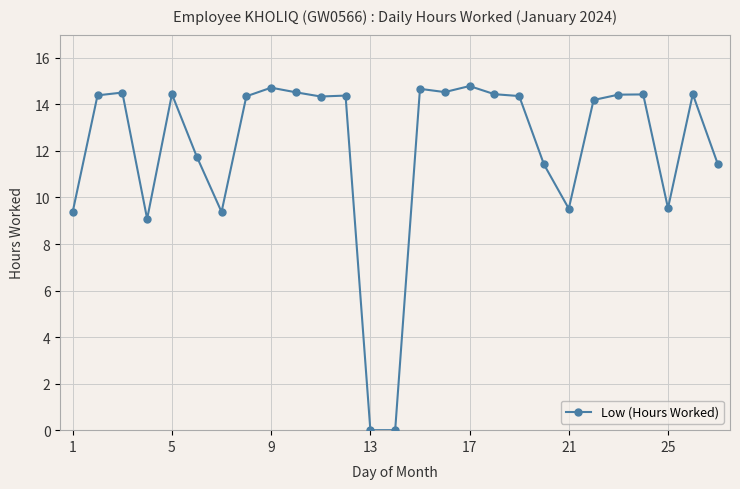

What is the value of the 17th point from the left?

14.8